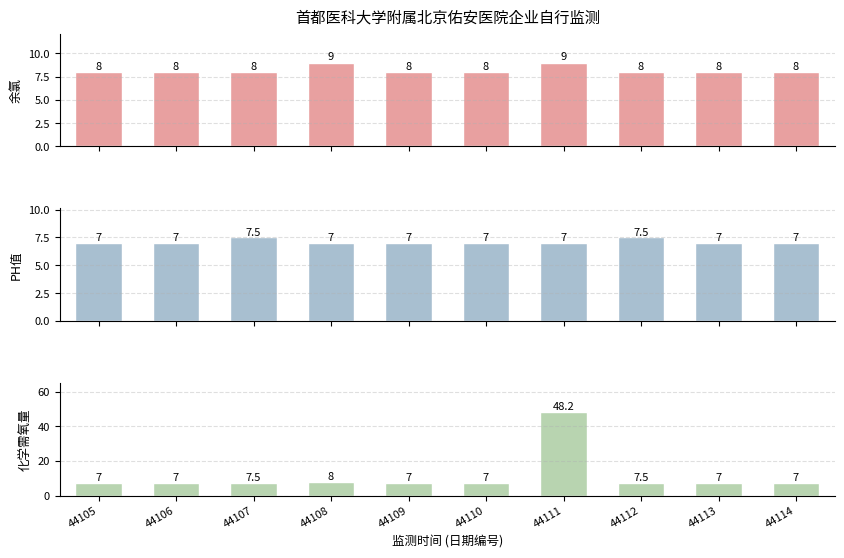

What is the difference between the maximum and minimum values in the 余氯 series?

1.0